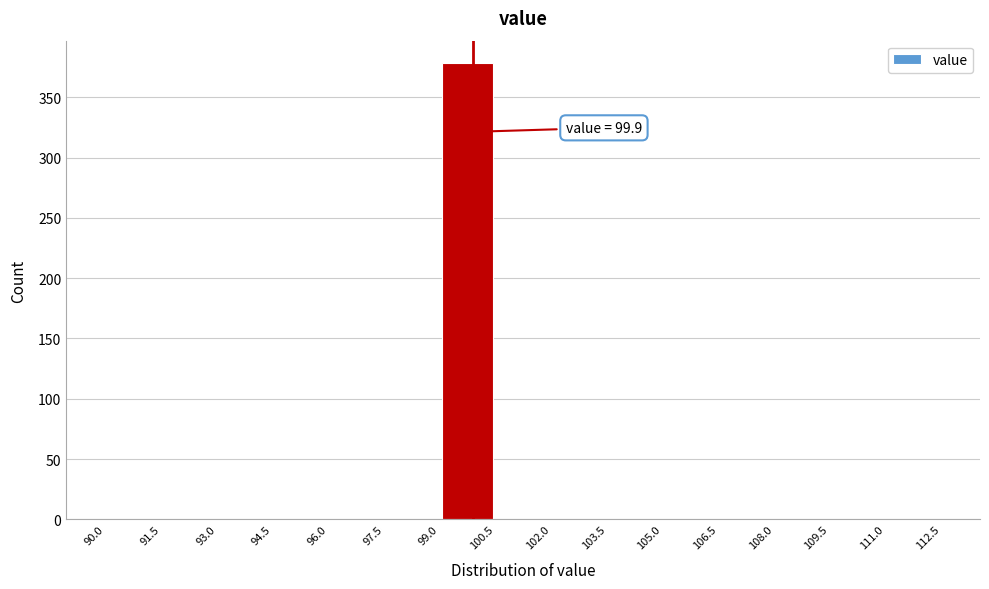

Over which range of the x-axis is the bar tallest?

99.0 to 100.5